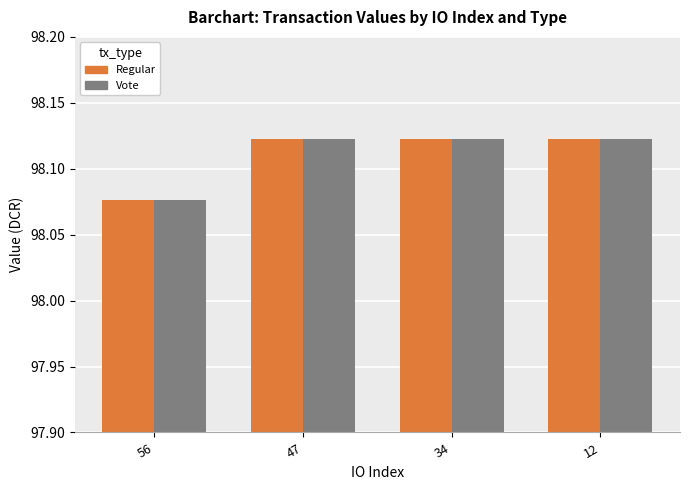

At which category does the chart reach its minimum across all series?

56